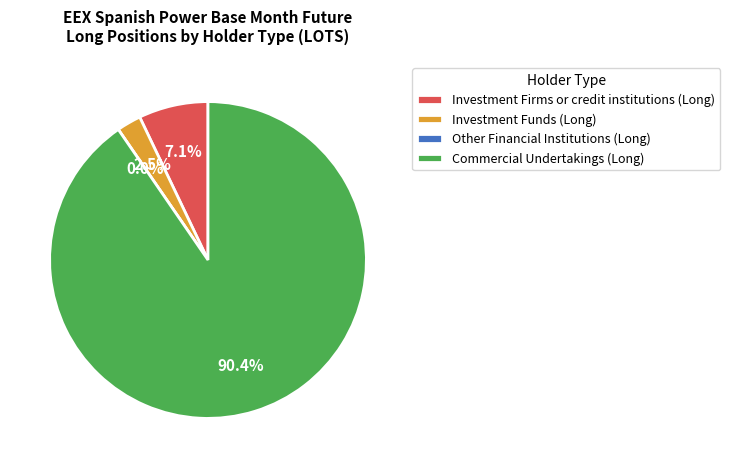

To the nearest percent, what is the difference between the largest and smallest slice percentages?

90%